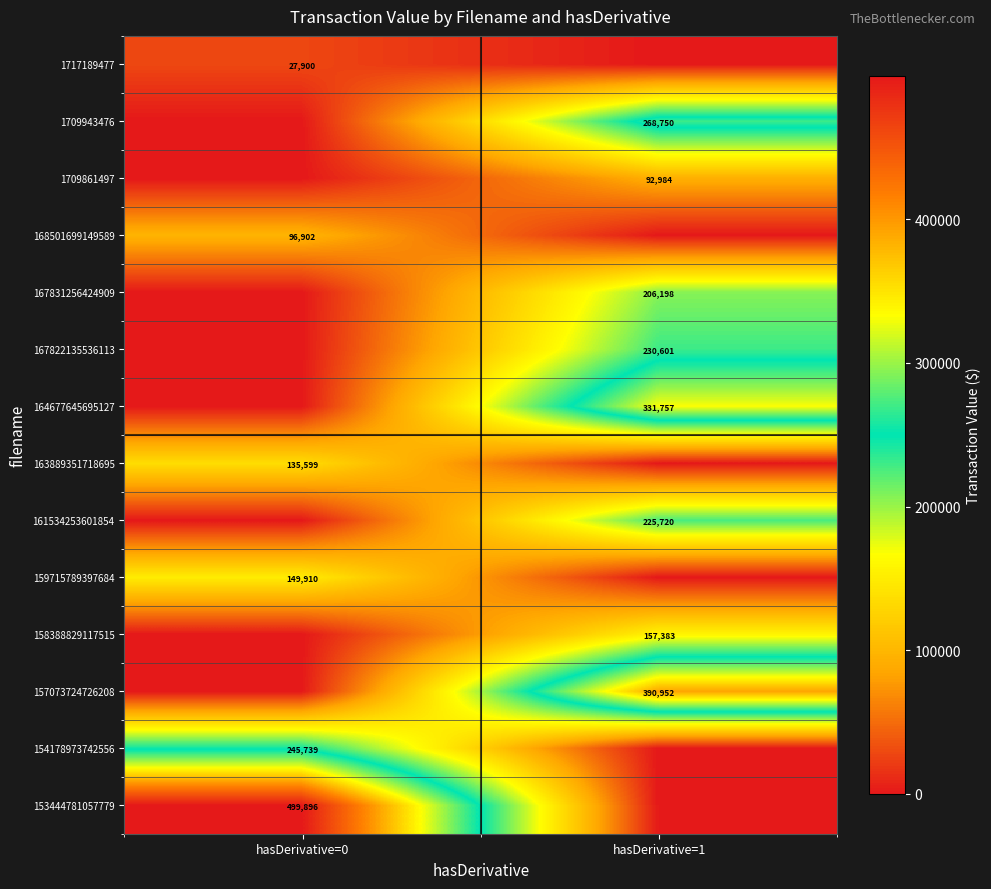

True or false: 163889351718695 has a value of 135599 at hasDerivative=0.

True